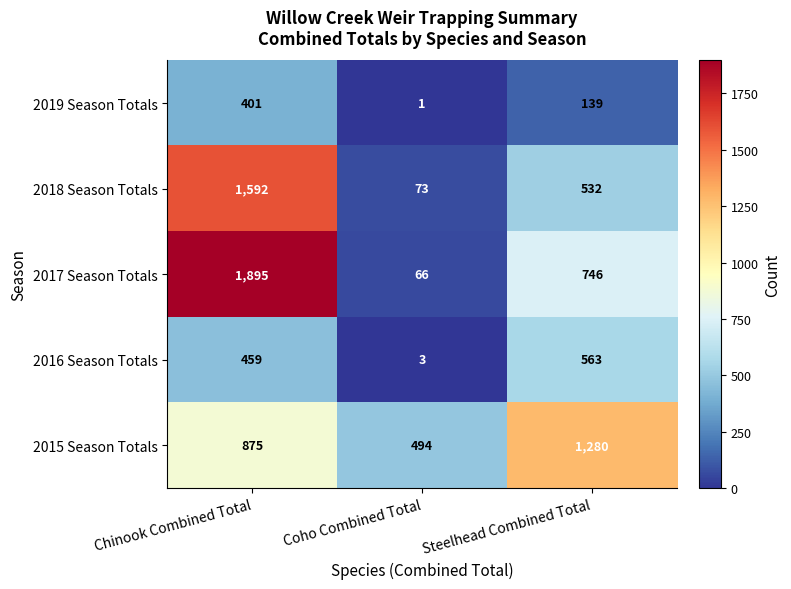

Reading left to right, list all the values displayed in this chart.

2019 Season Totals: 401	1	139
2018 Season Totals: 1592	73	532
2017 Season Totals: 1895	66	746
2016 Season Totals: 459	3	563
2015 Season Totals: 875	494	1280